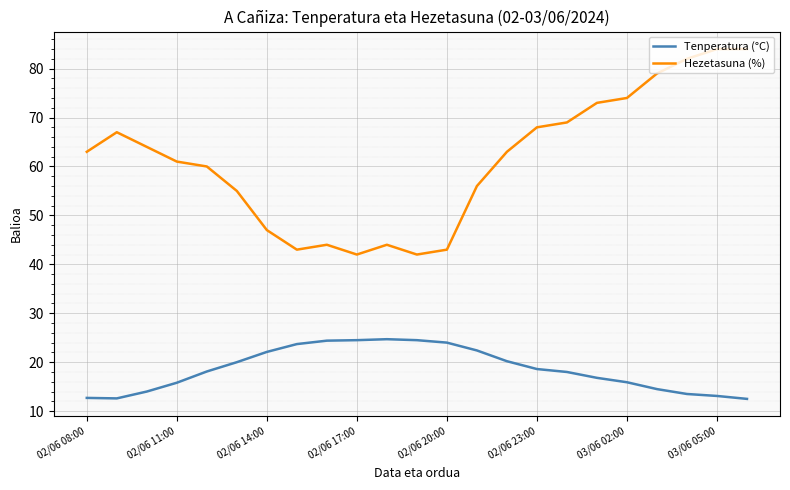

True or false: Tenperatura (°C) and Hezetasuna (%) cross at least once.

False